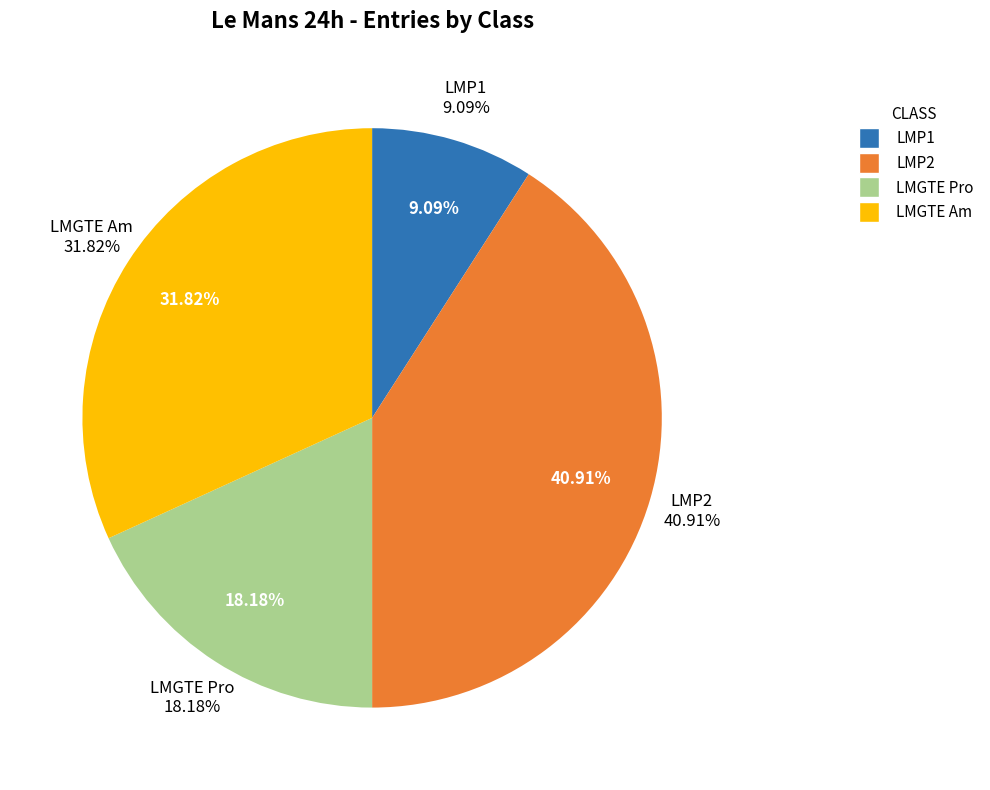

Count the number of slices in the pie.

4